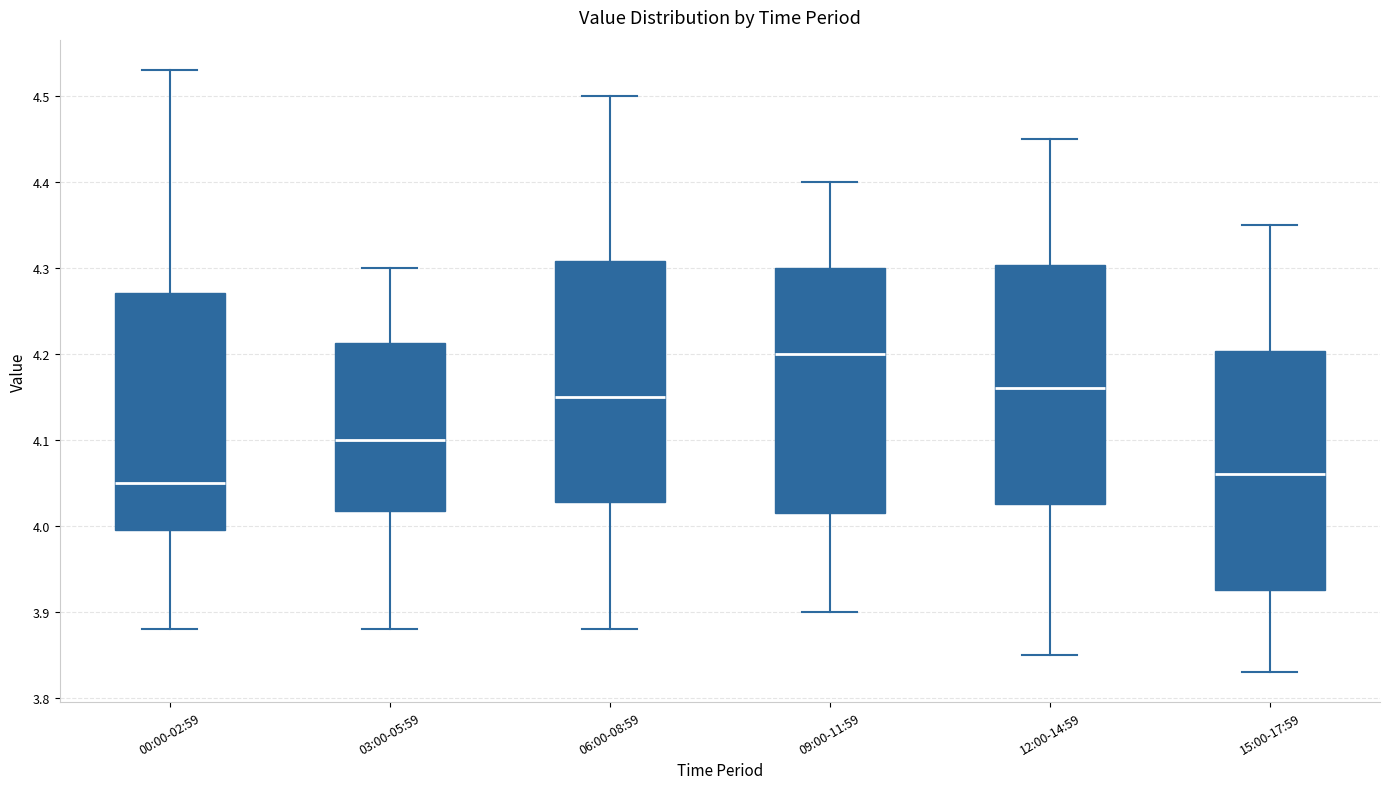

Reading left to right, read every box against the y-axis: the position of its median line, the range the box covers, and the ends of its whiskers. The values are not printed on the chart, so give them approximately, as read against the axis.

00:00-02:59: median 4.05, box 4.00 to 4.27, whiskers 3.88 to 4.53
03:00-05:59: median 4.10, box 4.02 to 4.21, whiskers 3.88 to 4.30
06:00-08:59: median 4.15, box 4.03 to 4.31, whiskers 3.88 to 4.50
09:00-11:59: median 4.20, box 4.02 to 4.30, whiskers 3.90 to 4.40
12:00-14:59: median 4.16, box 4.03 to 4.30, whiskers 3.85 to 4.45
15:00-17:59: median 4.06, box 3.93 to 4.20, whiskers 3.83 to 4.35